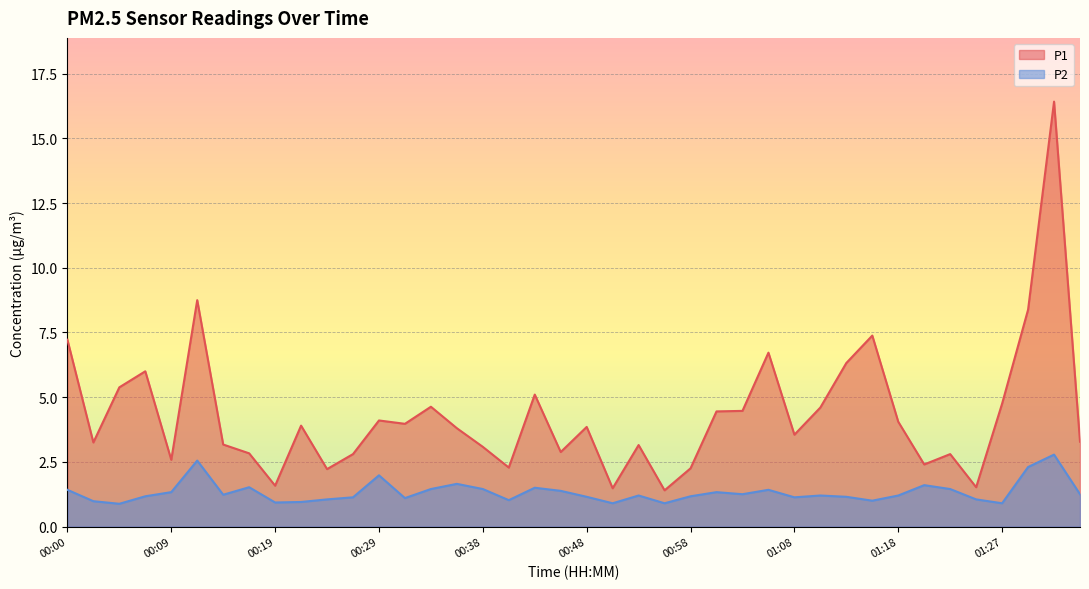

True or false: P1 and P2 intersect in this chart.

False